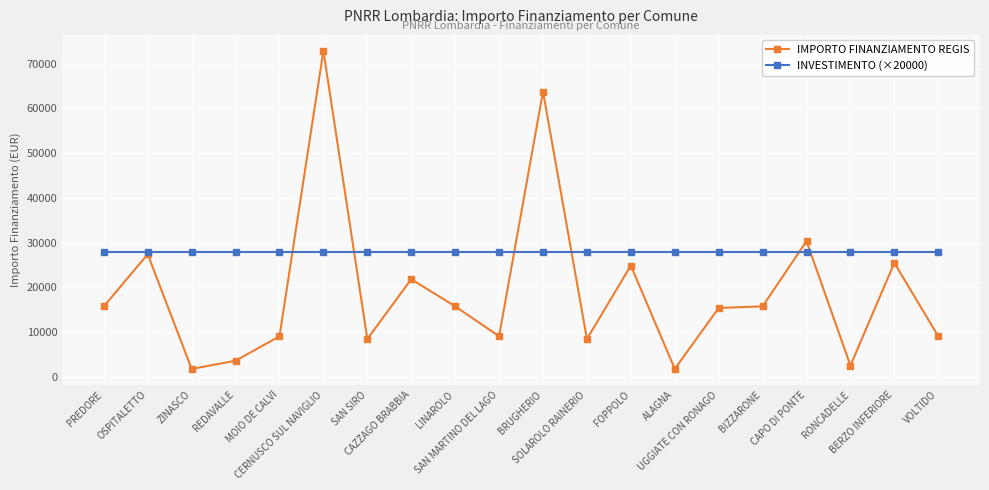

Which series has the largest range (max minus min)?

IMPORTO FINANZIAMENTO REGIS